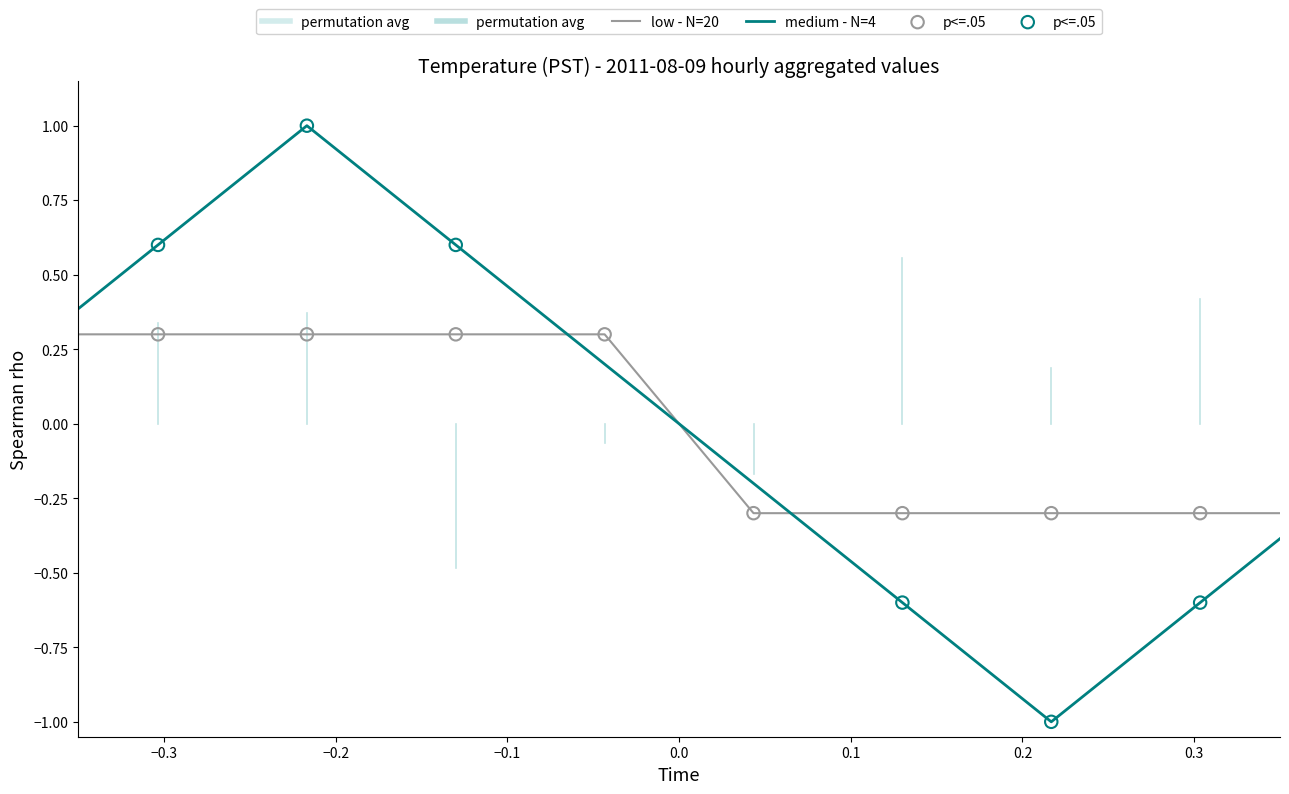

Which series has the largest total across all categories?

medium - N=4